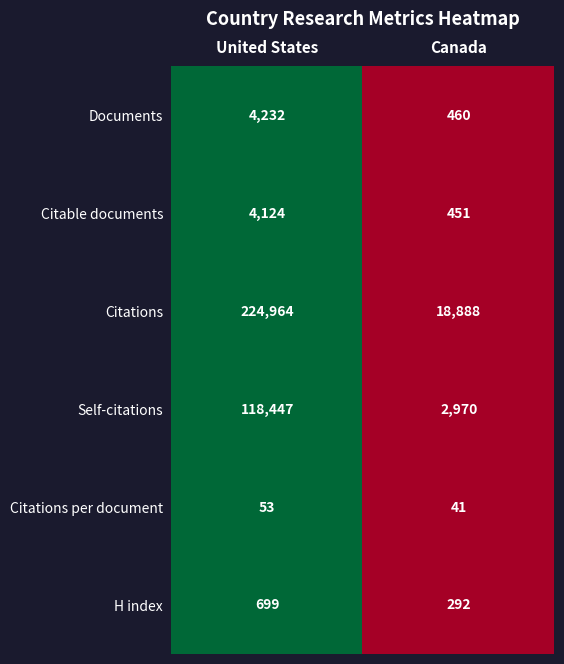

What value does the Citations series have at United States, to the nearest 10?

224960